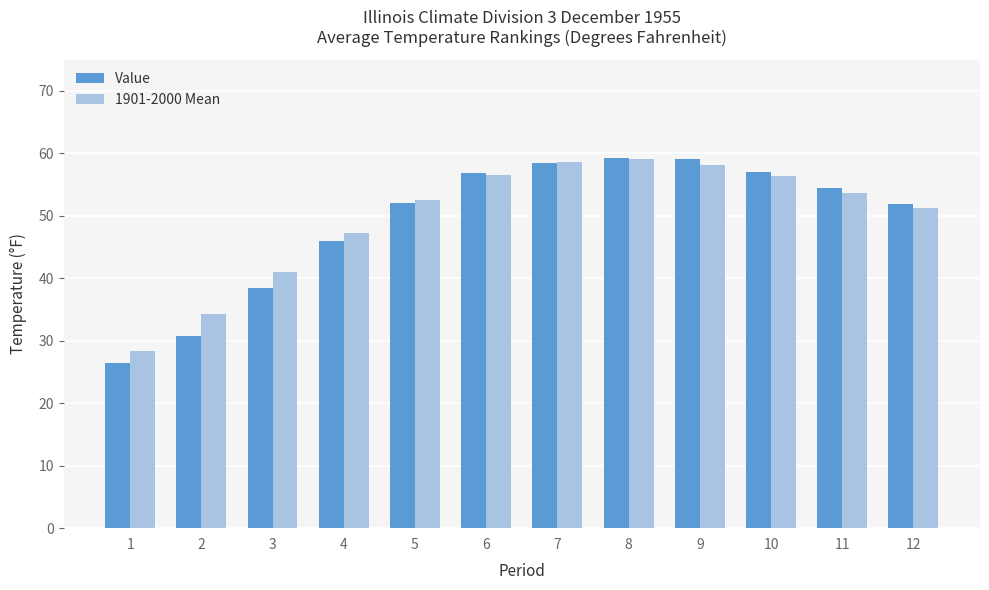

The 1901-2000 Mean series shows 53.7 at 11. True or false?

True